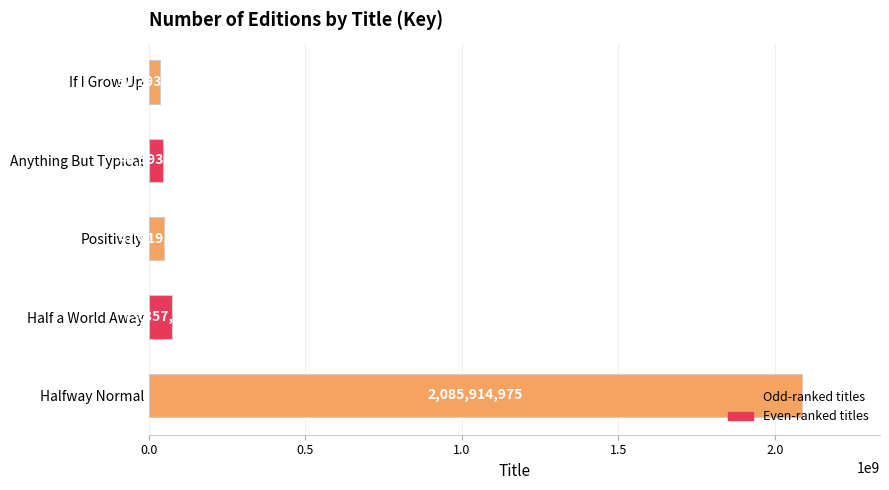

What is the minimum value shown in the chart?

37293750